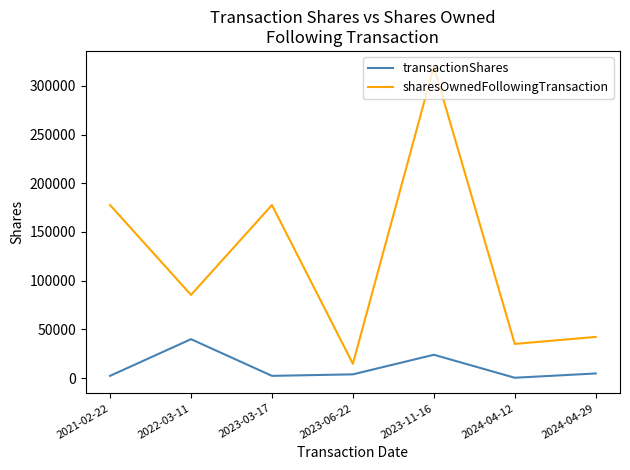

Which category has the highest value in the transactionShares series?

2022-03-11